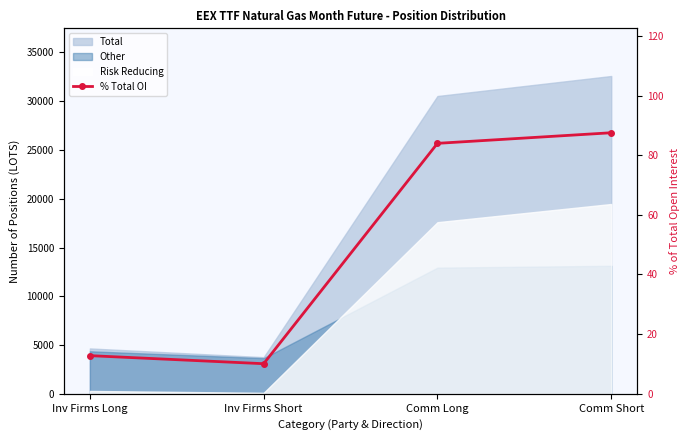

Between Comm Long and Comm Short, which is larger?

Comm Short